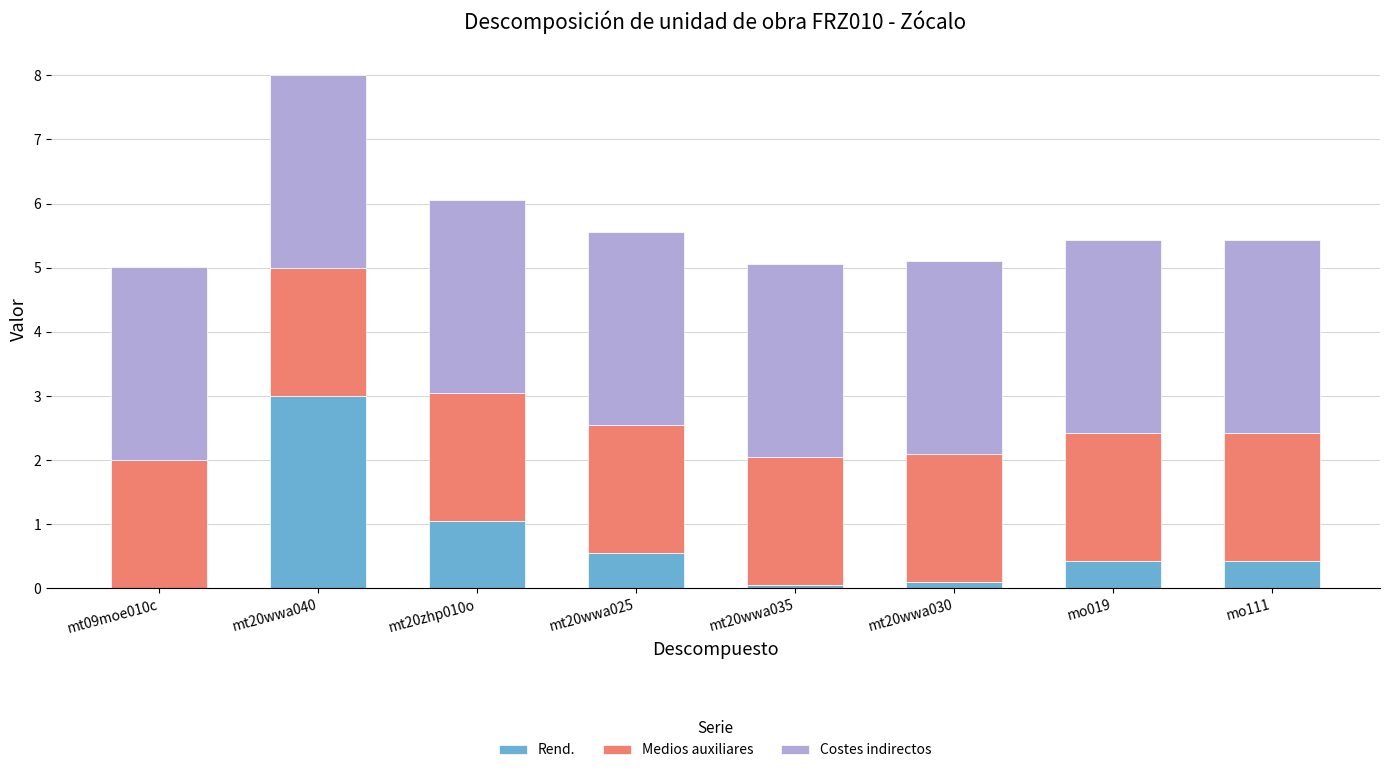

Does the chart contain stacked bars?

Yes